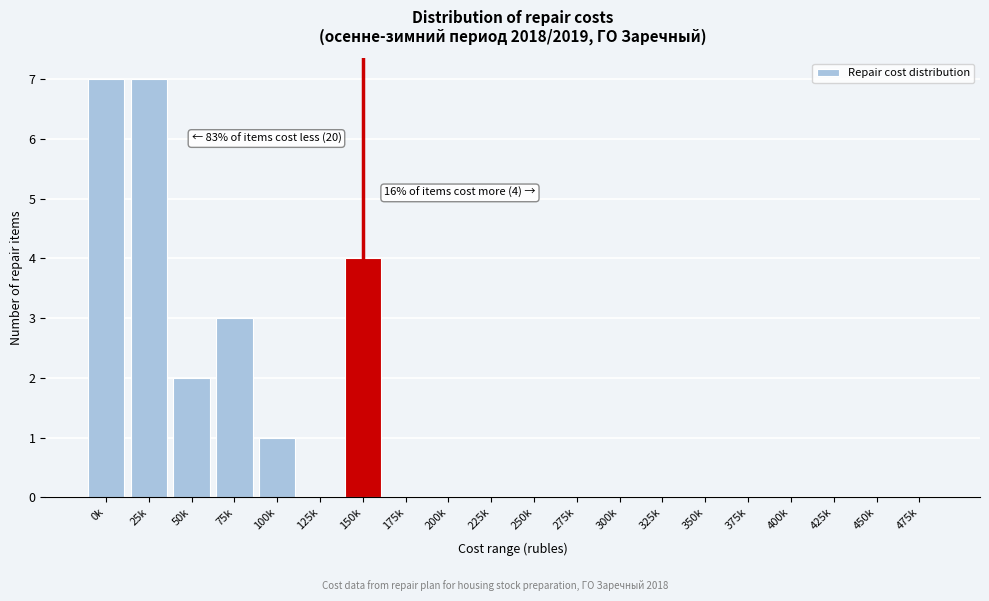

Reading left to right, transcribe all the data shown in this chart.

0k=7	25k=7	50k=2	75k=3	100k=1	125k=0	150k=4	175k=0	200k=0	225k=0	250k=0	275k=0	300k=0	325k=0	350k=0	375k=0	400k=0	425k=0	450k=0	475k=0